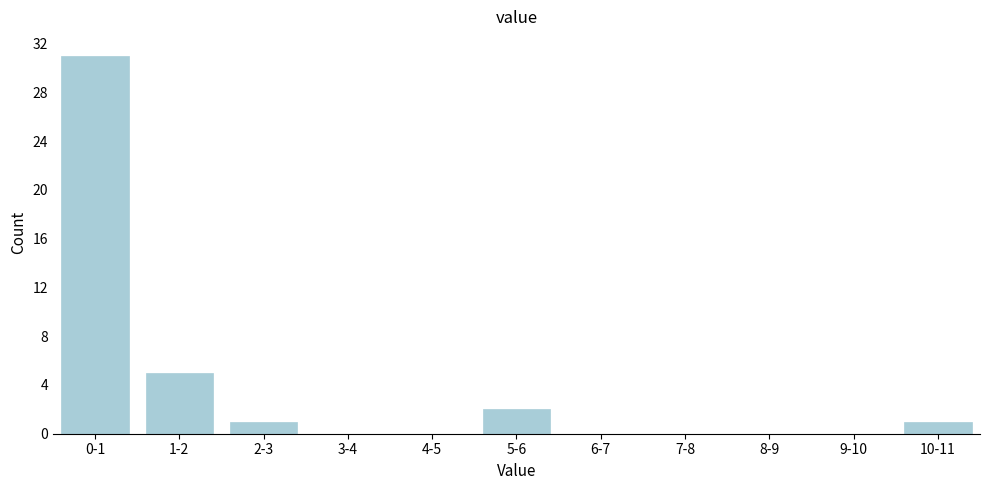

Reading left to right, what are all the values shown in this chart?

0-1=31	1-2=5	2-3=1	3-4=0	4-5=0	5-6=2	6-7=0	7-8=0	8-9=0	9-10=0	10-11=1